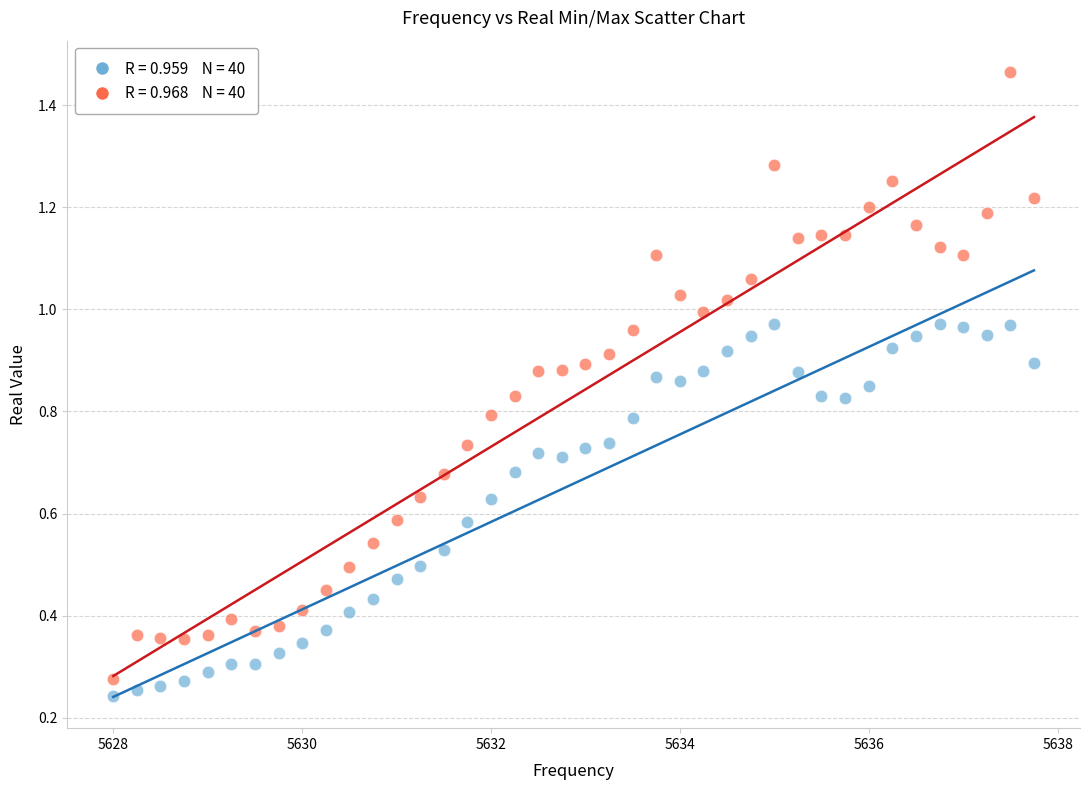

Across all data points, what is the range of X values (max minus min)?

9.8